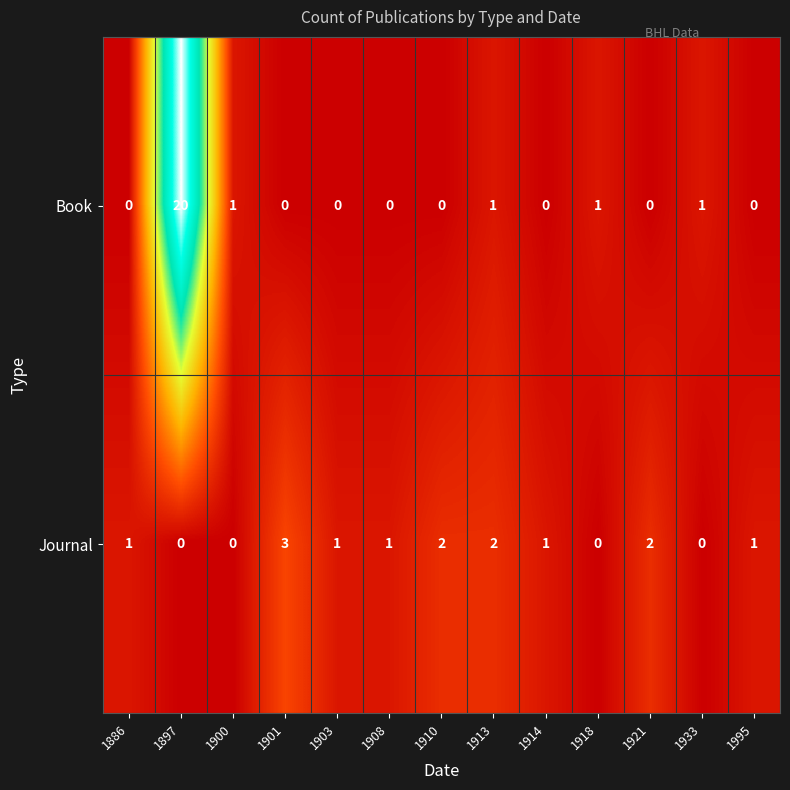

Count the Journal values in the range 0 to 2.

12